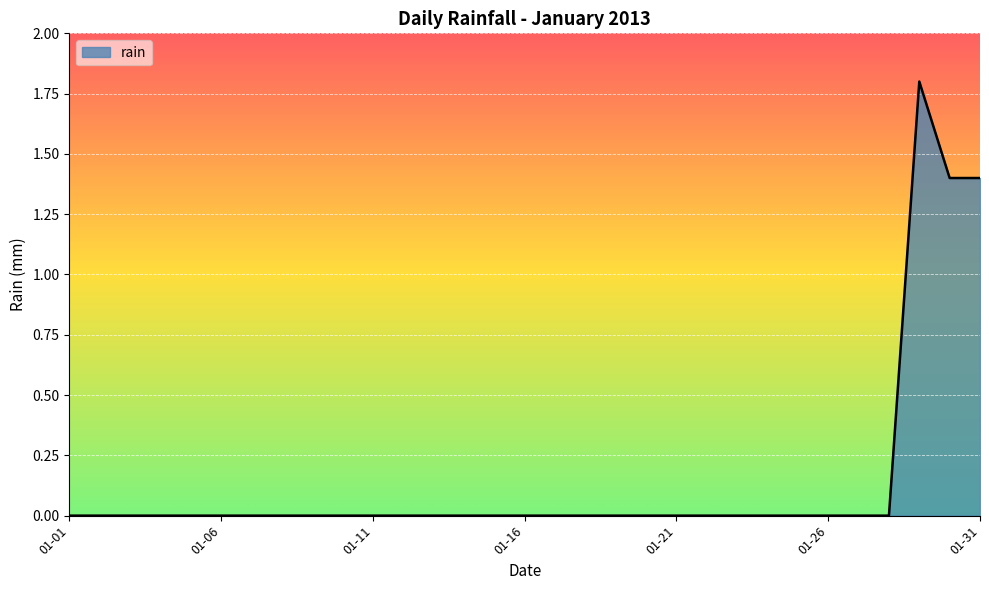

What is the difference between the second highest and second lowest values?

1.4